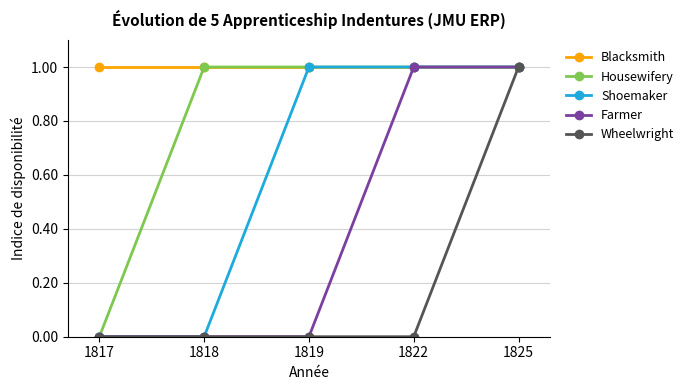

Does the chart display data point markers on the line(s)?

Yes